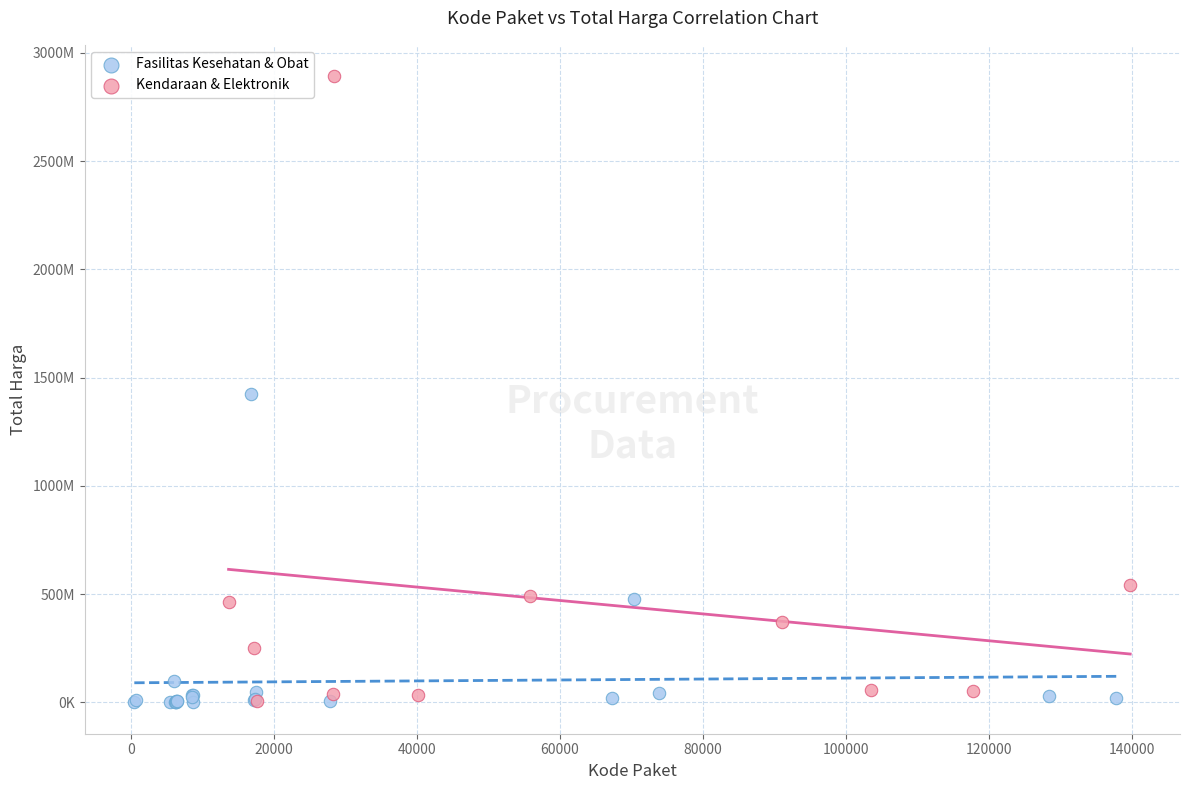

What are all the series names shown in the legend?

Fasilitas Kesehatan & Obat, Kendaraan & Elektronik